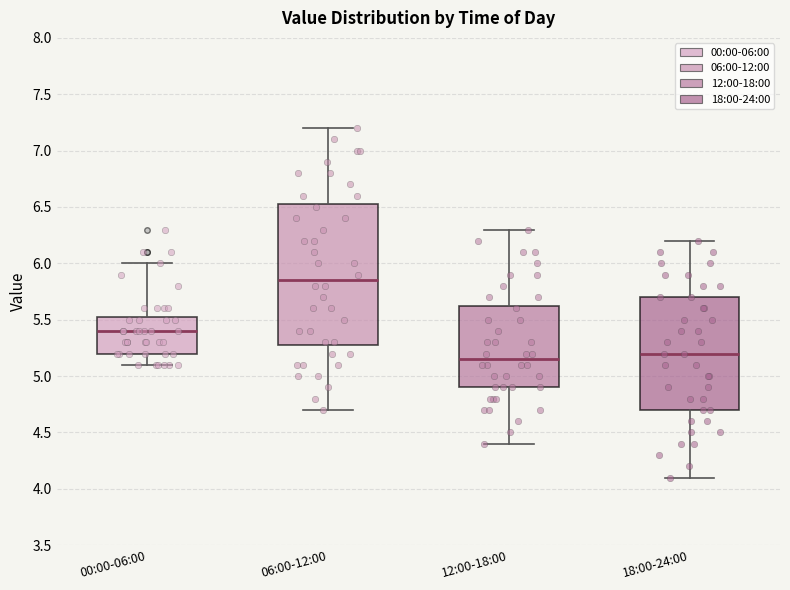

Reading left to right, read every box against the y-axis: the position of its median line, the range the box covers, and the ends of its whiskers. The values are not printed on the chart, so give them approximately, as read against the axis.

00:00-06:00: median 5.40, box 5.20 to 5.55, whiskers 5.10 to 6.00
06:00-12:00: median 5.85, box 5.30 to 6.55, whiskers 4.70 to 7.20
12:00-18:00: median 5.15, box 4.90 to 5.65, whiskers 4.40 to 6.30
18:00-24:00: median 5.20, box 4.70 to 5.70, whiskers 4.10 to 6.20